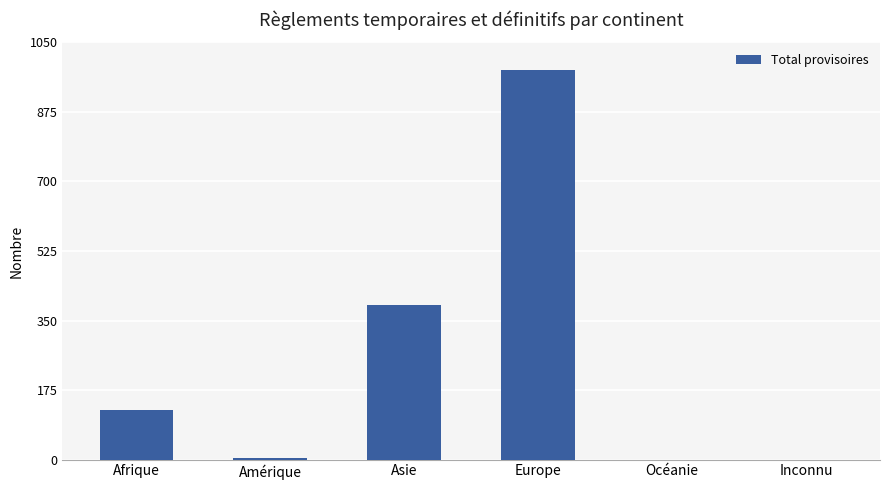

How many distinct data groups are displayed?

1